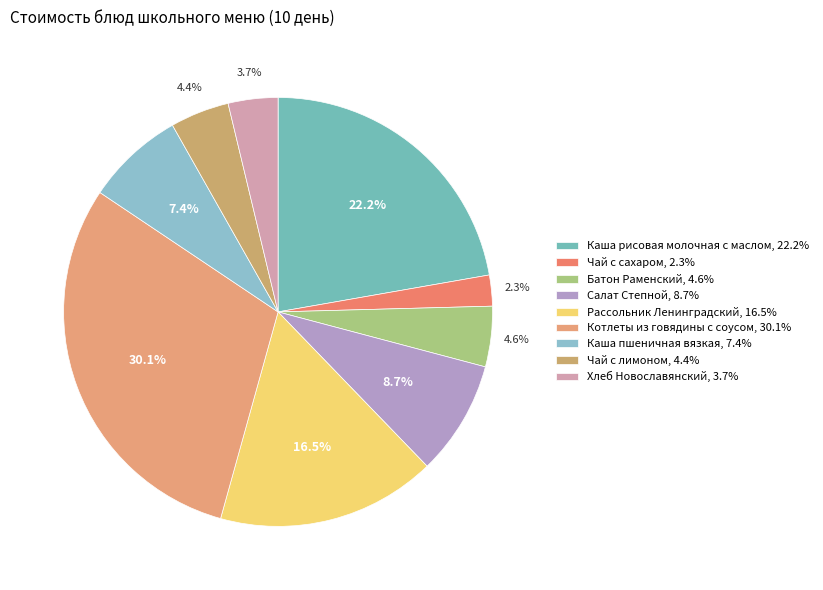

Does Рассольник Ленинградский account for over 50% of the chart?

No